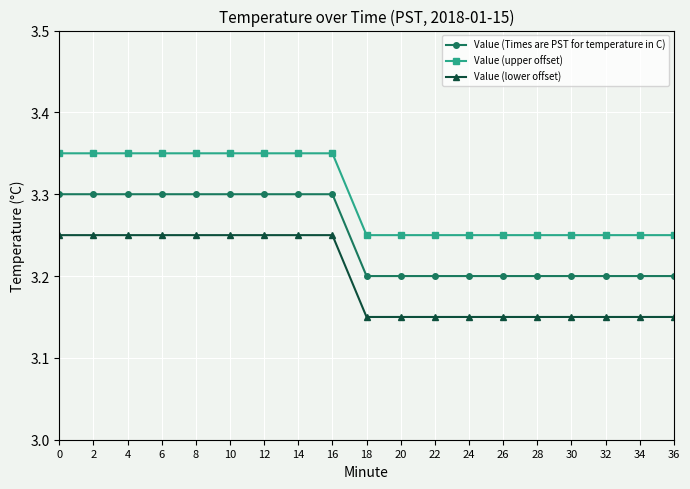

Count the Value (lower offset) values in the range 3 to 4.

19